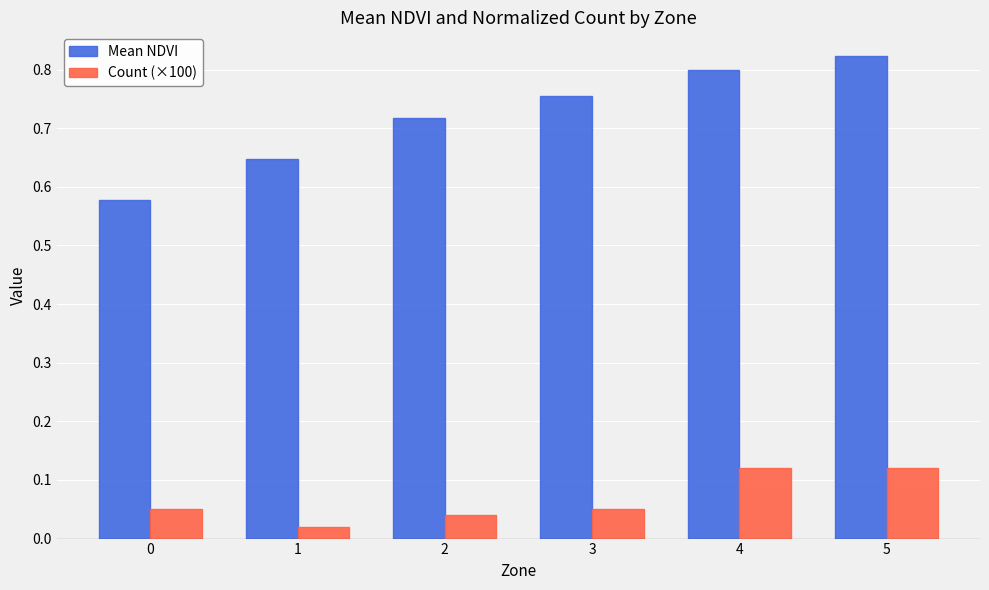

Which label corresponds to the smallest value in the chart?

1